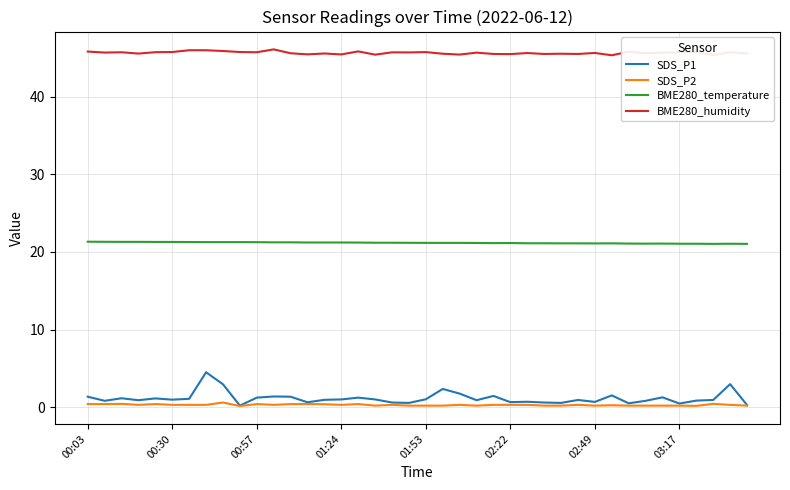

What is the minimum value for BME280_humidity?

45.3